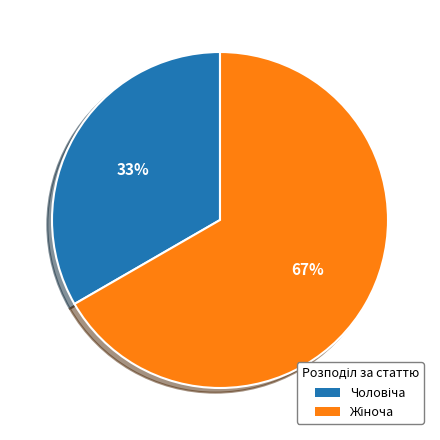

Does any single category account for the majority?

Yes